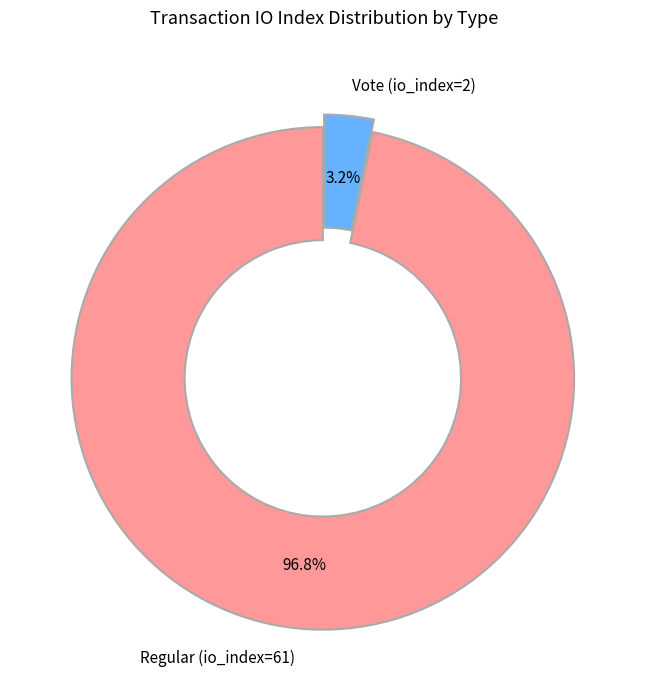

Which has a higher value, Vote (io_index=2) or Regular (io_index=61)?

Regular (io_index=61)